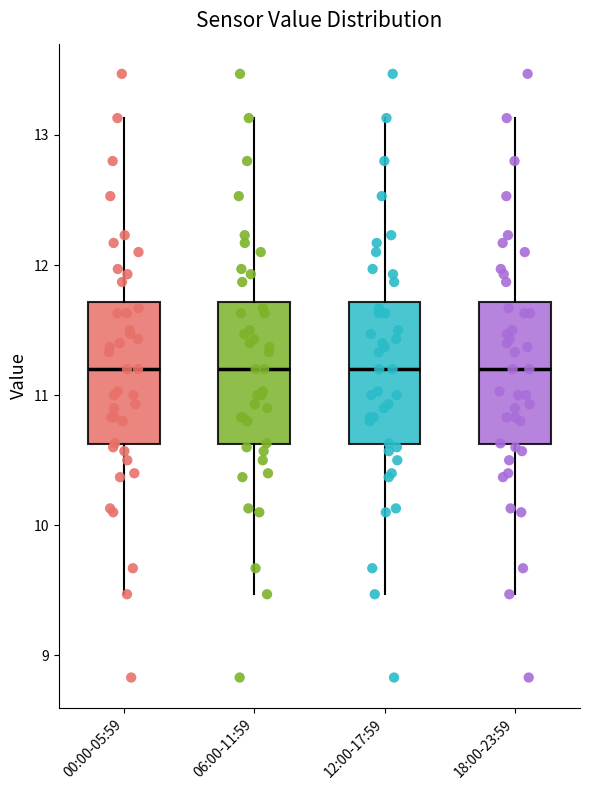

Where does the lower whisker of the box for 00:00-05:59 end on the y-axis? The values are not printed on the chart, so give them approximately, as read against the axis.

9.5